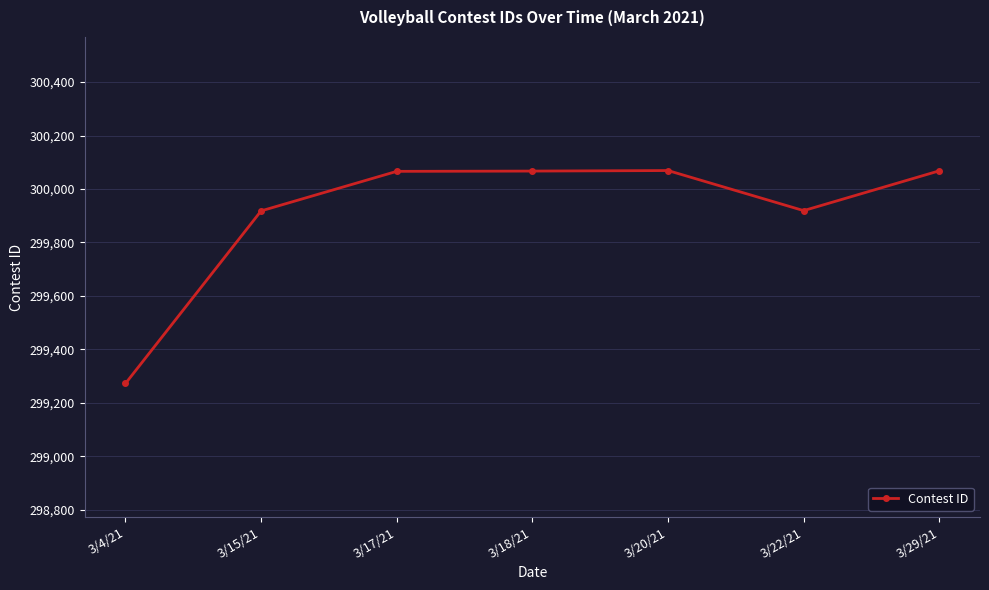

How many lines are shown in the chart?

1